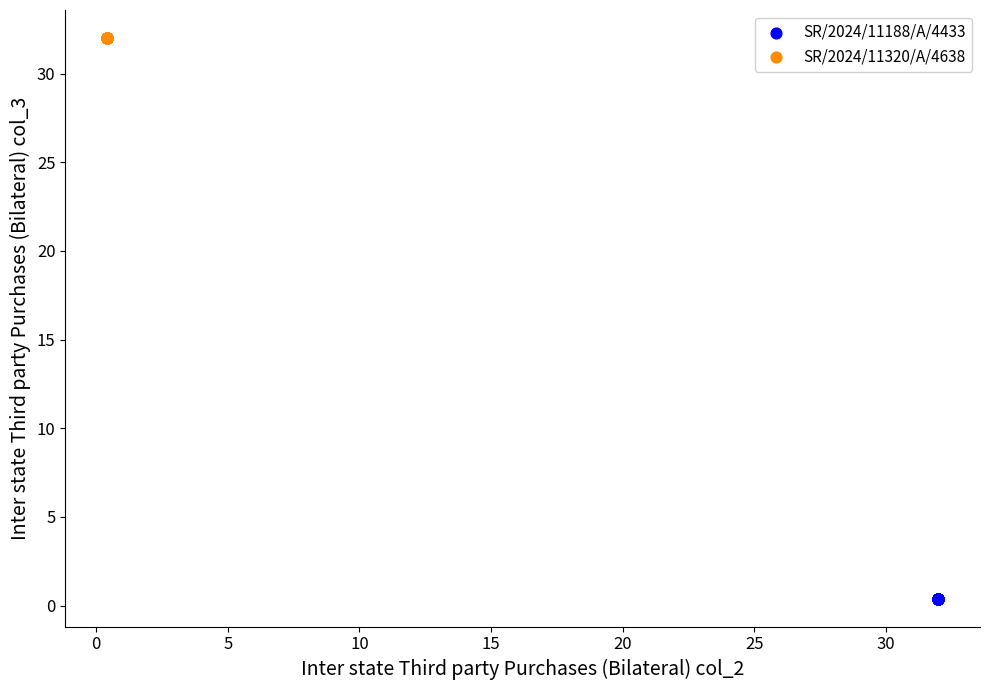

Which series contains the highest Y value?

SR/2024/11320/A/4638